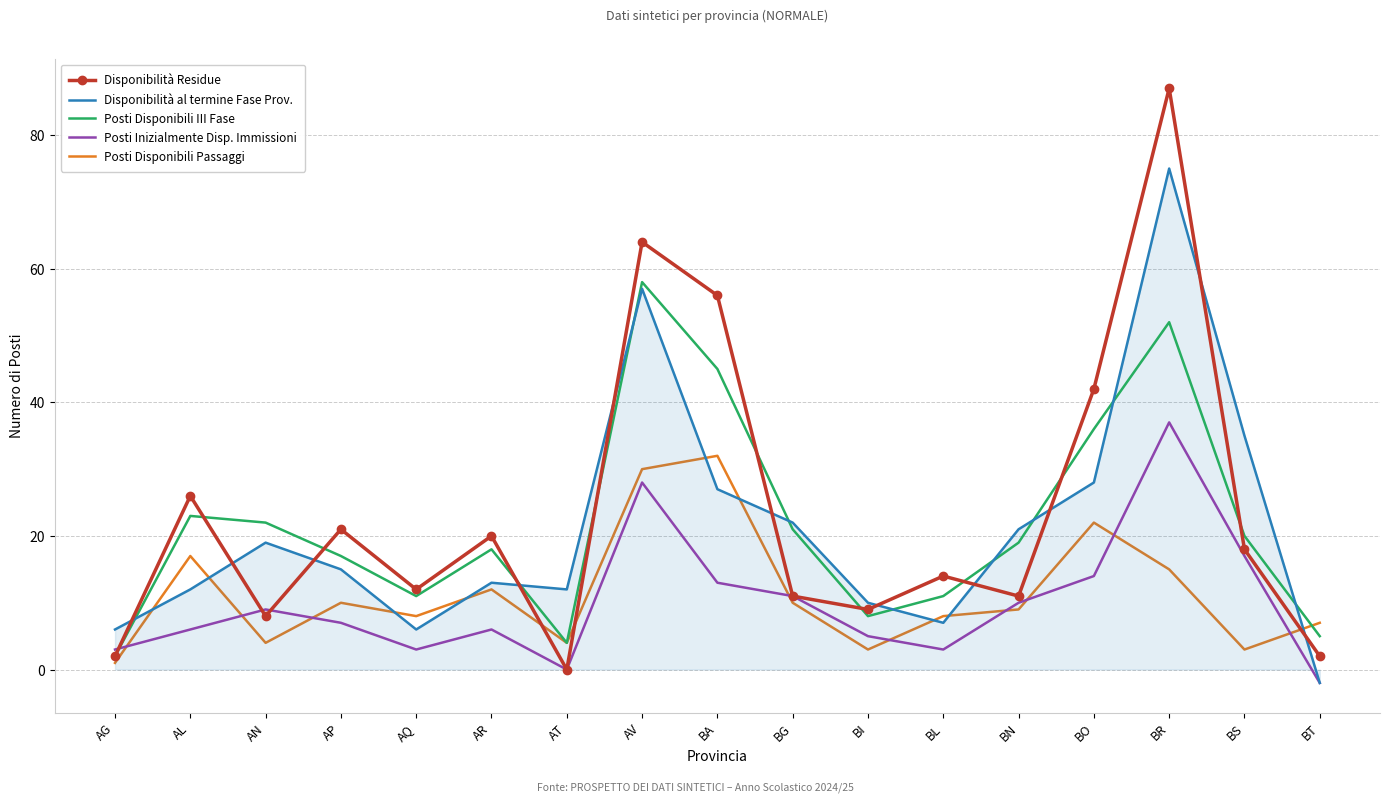

Between AP and BA, which series saw the biggest shift?

Disponibilità Residue